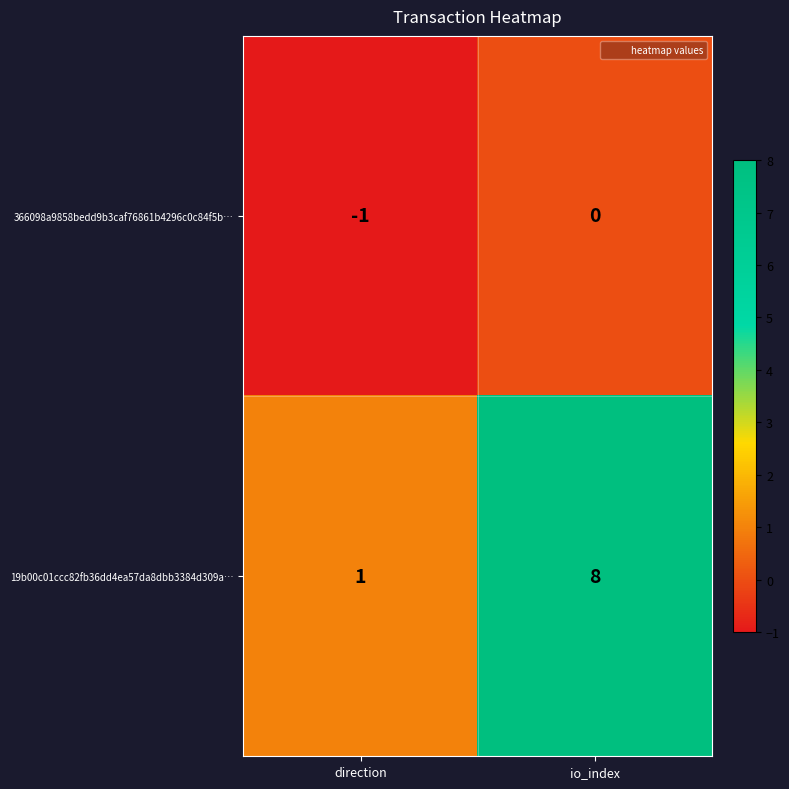

Which label corresponds to the largest value in the chart?

io_index